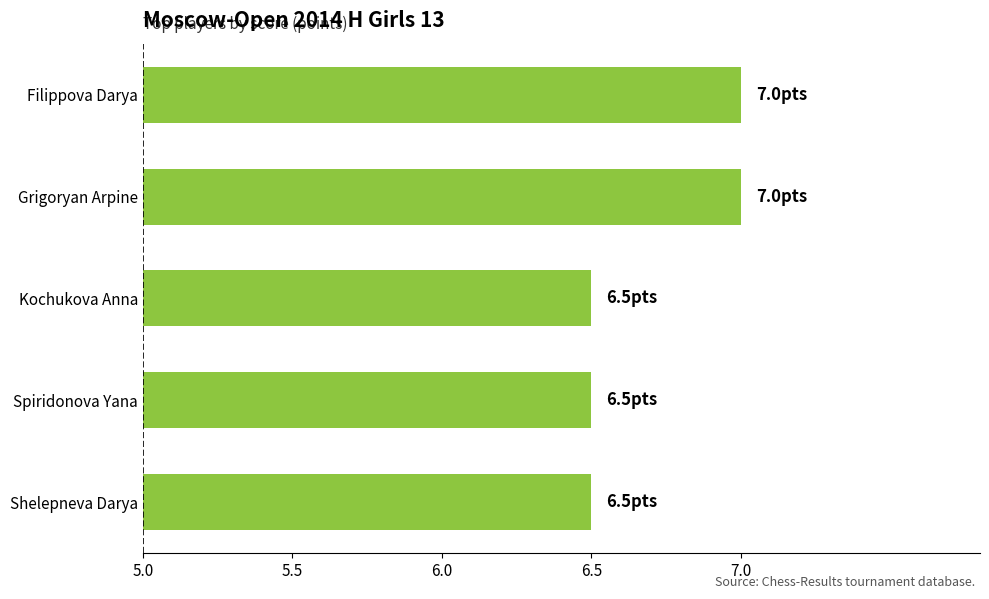

What is the difference between the maximum and minimum values?

0.5